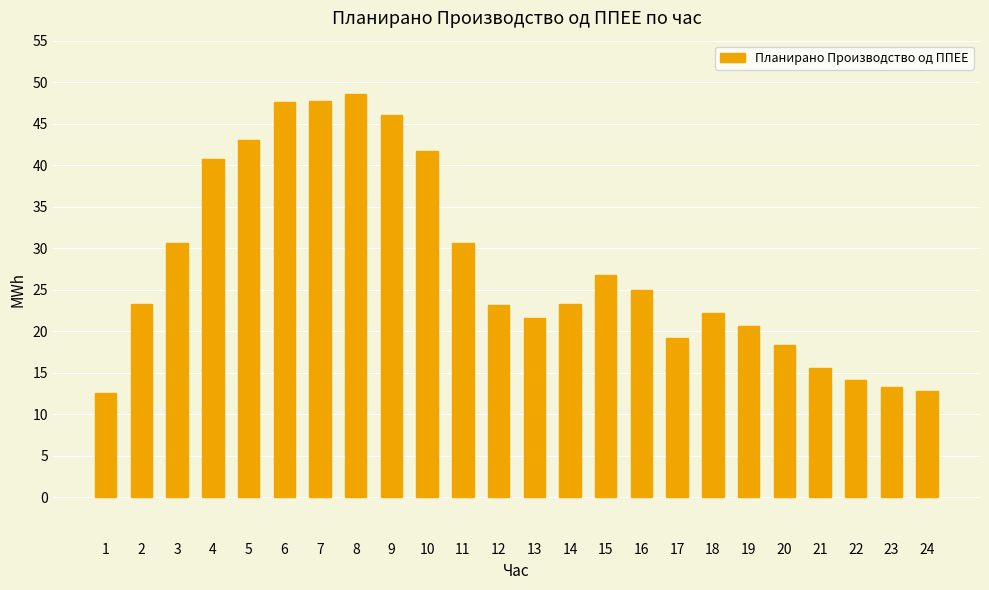

The chart shows a value of 13.3 at 23. True or false?

True